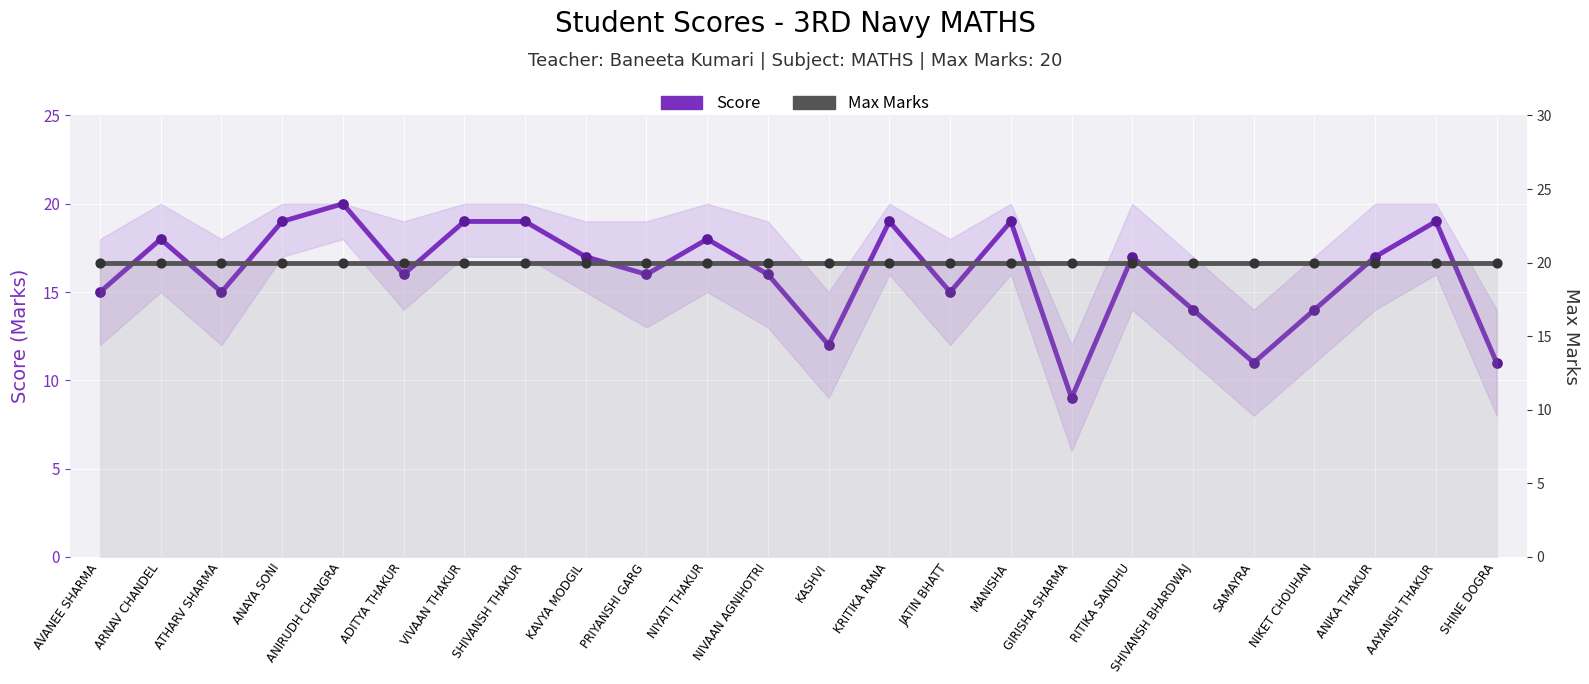

Which series contains the lowest Y value?

Score